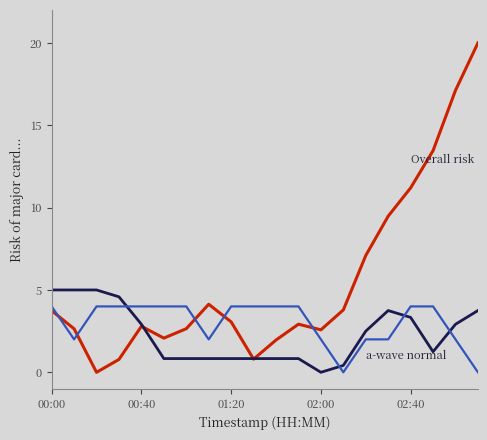

What is the greatest value displayed?

20.0